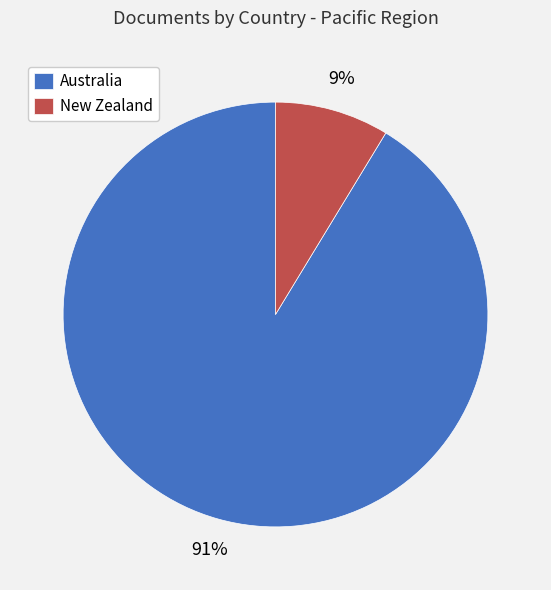

How many segments does this pie chart have?

2